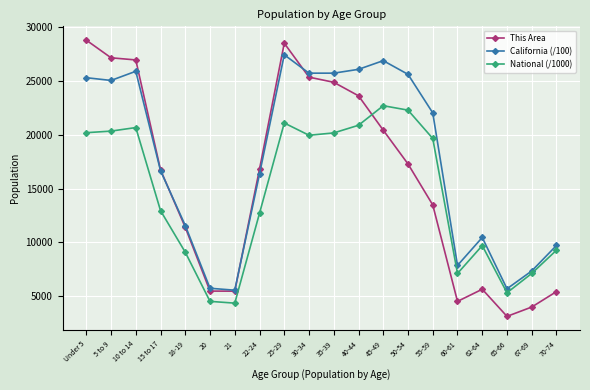

What is the lowest value of the National (/1000) series?

4354.3